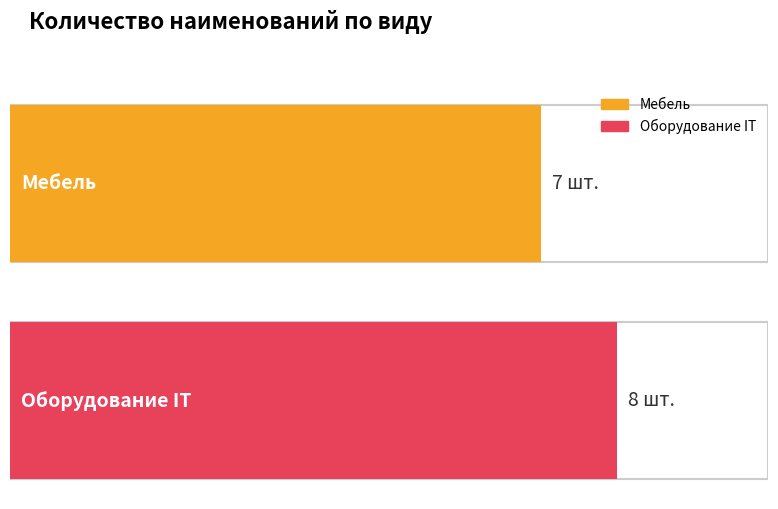

True or false: the data shows 8 at Оборудование IT.

True